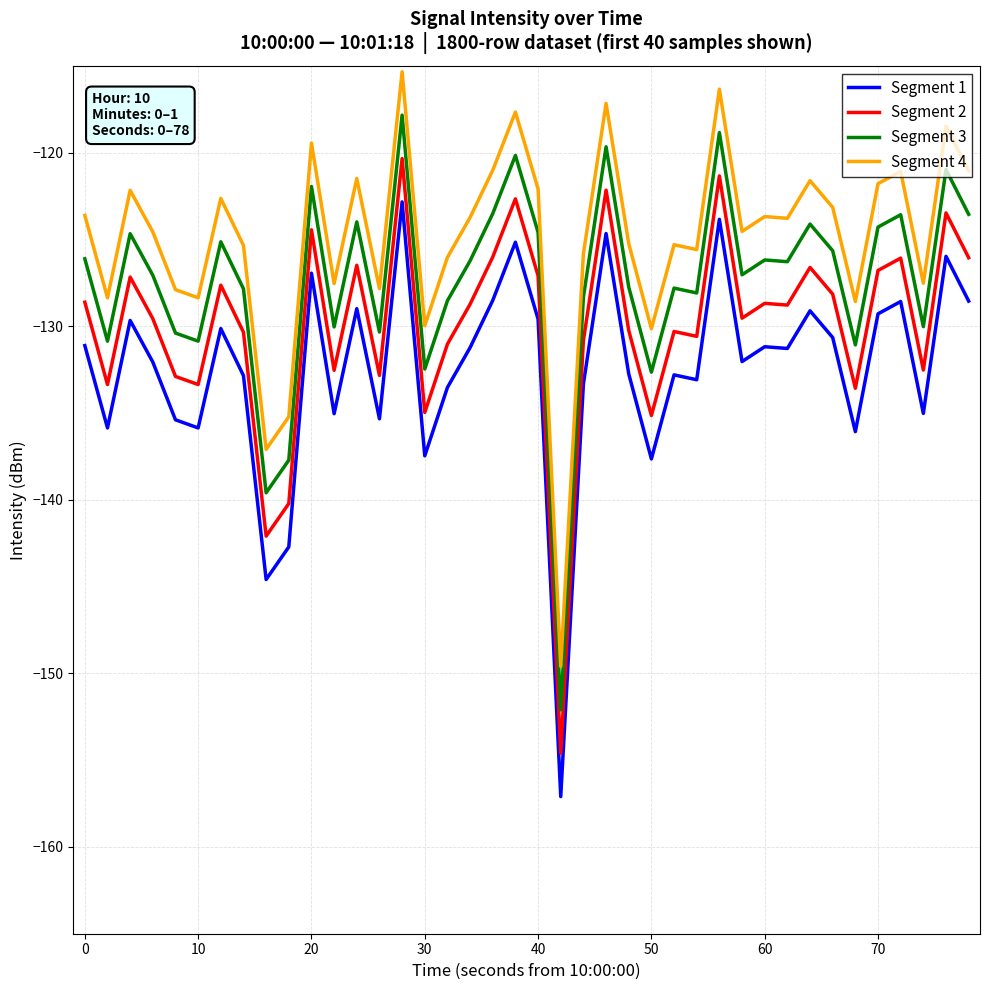

What is the minimum value shown in the chart?

-157.1